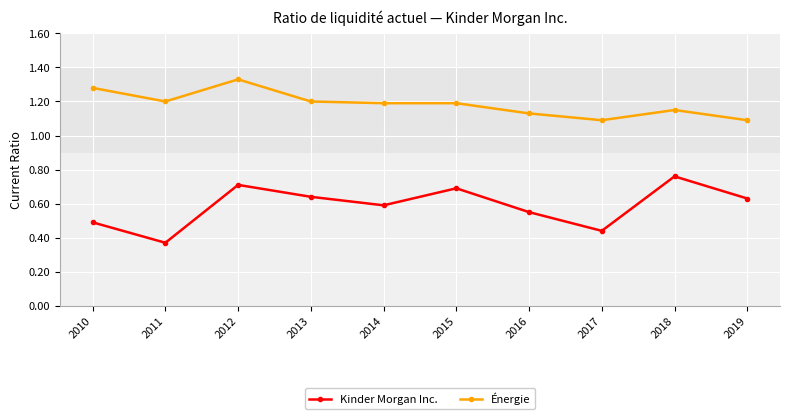

Rank the series by their average value, from lowest to highest.

Kinder Morgan Inc., Énergie